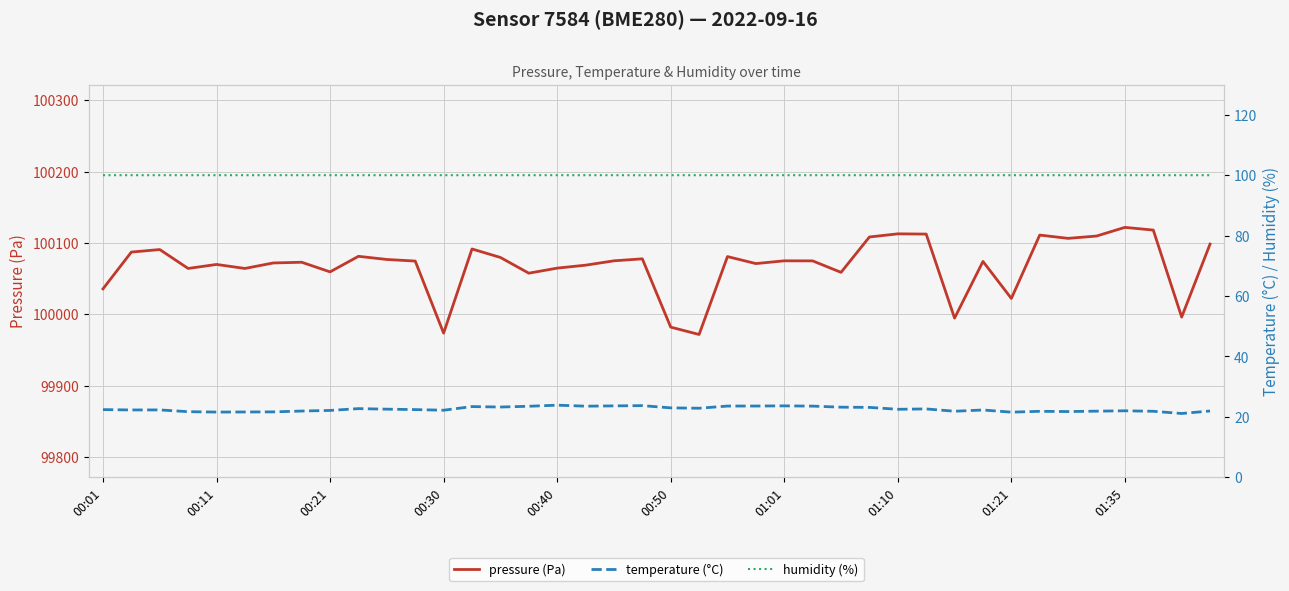

Reading left to right, what are all the values shown in this chart?

pressure (Pa): 100035.7	100087.2	100090.8	100064.3	100069.9	100064.3	100072.0	100073.0	100059.5	100081.3	100076.9	100074.7	99973.7	100091.6	100079.7	100057.7	100064.8	100068.9	100075.0	100077.8	99982.1	99971.8	100080.9	100071.1	100075.0	100074.9	100058.8	100108.4	100112.8	100112.4	99994.8	100074.1	100022.3	100111.1	100106.4	100109.7	100121.8	100118.1	99996.2	100098.5
temperature (°C): 22.4	22.3	22.3	21.7	21.6	21.6	21.6	21.9	22.1	22.7	22.6	22.4	22.2	23.4	23.3	23.5	23.9	23.5	23.6	23.7	23.0	22.9	23.6	23.6	23.6	23.6	23.2	23.1	22.5	22.6	21.9	22.3	21.6	21.8	21.8	21.9	22.0	21.9	21.1	21.9
humidity (%): 100.0	100.0	100.0	100.0	100.0	100.0	100.0	100.0	100.0	100.0	100.0	100.0	100.0	100.0	100.0	100.0	100.0	100.0	100.0	100.0	100.0	100.0	100.0	100.0	100.0	100.0	100.0	100.0	100.0	100.0	100.0	100.0	100.0	100.0	100.0	100.0	100.0	100.0	100.0	100.0